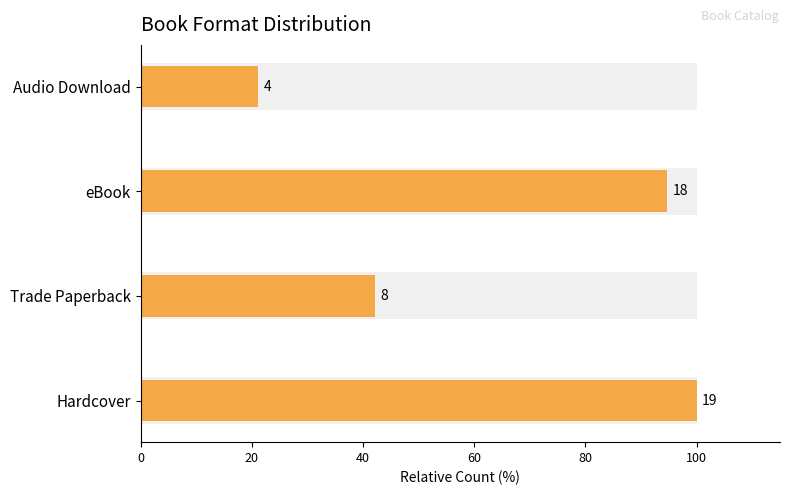

What is the sum of all values?

257.9